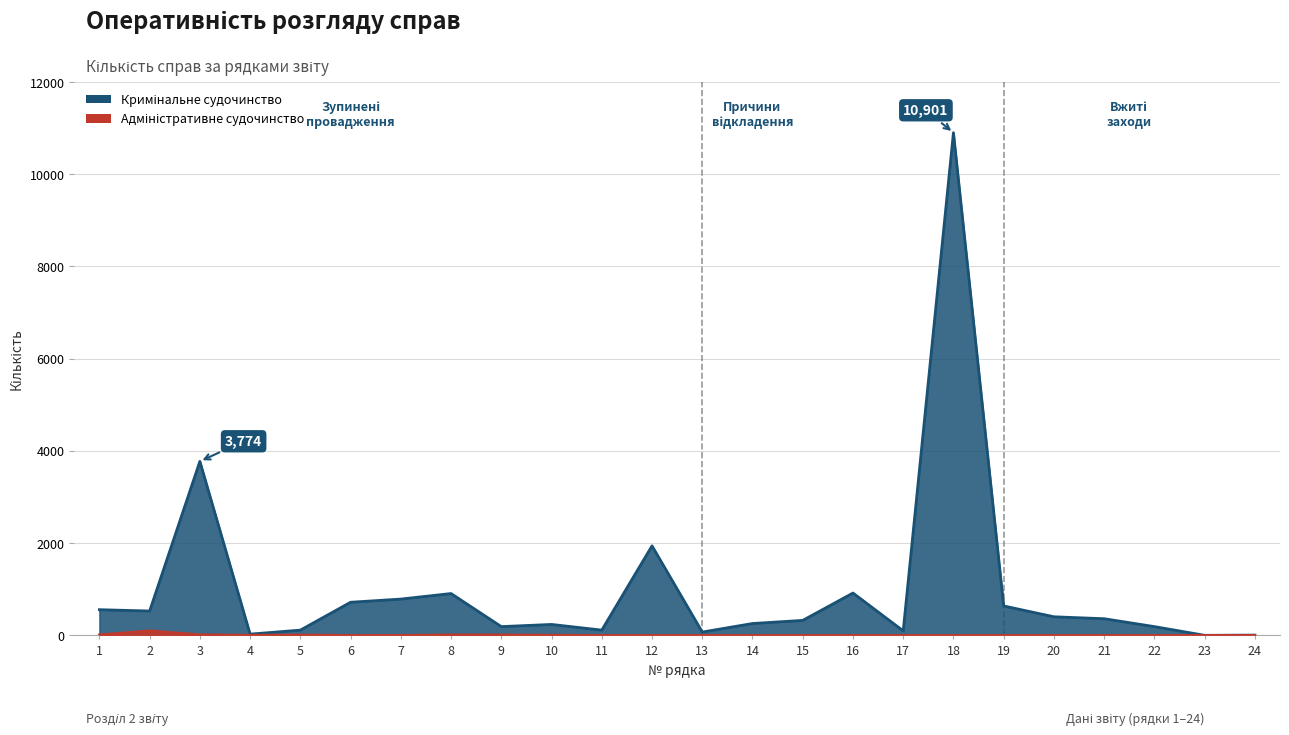

What is the difference between the highest and lowest values at 21?

362